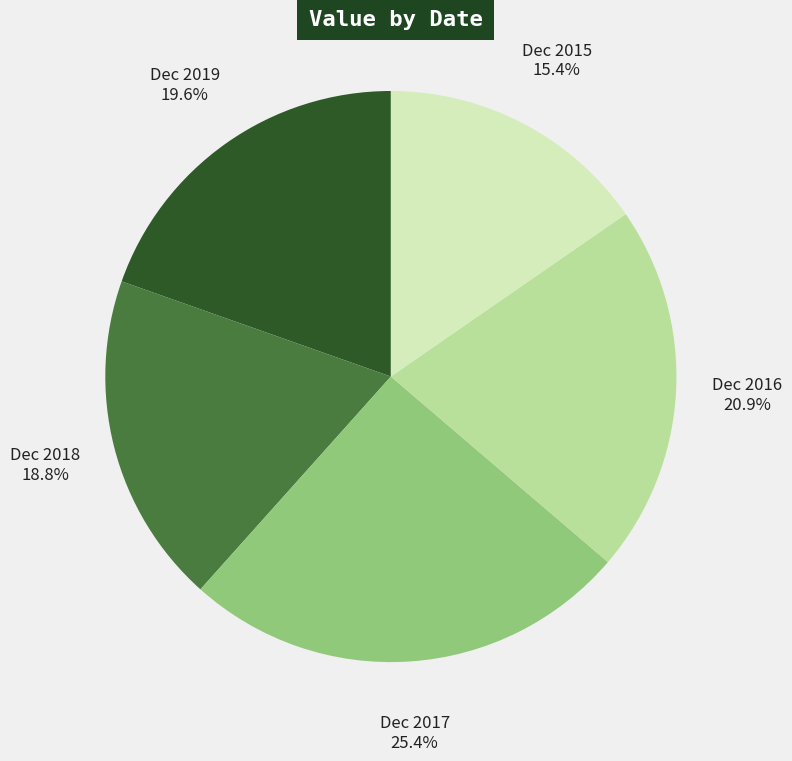

What is the total percentage of Dec 2019 and Dec 2018?

38.4%